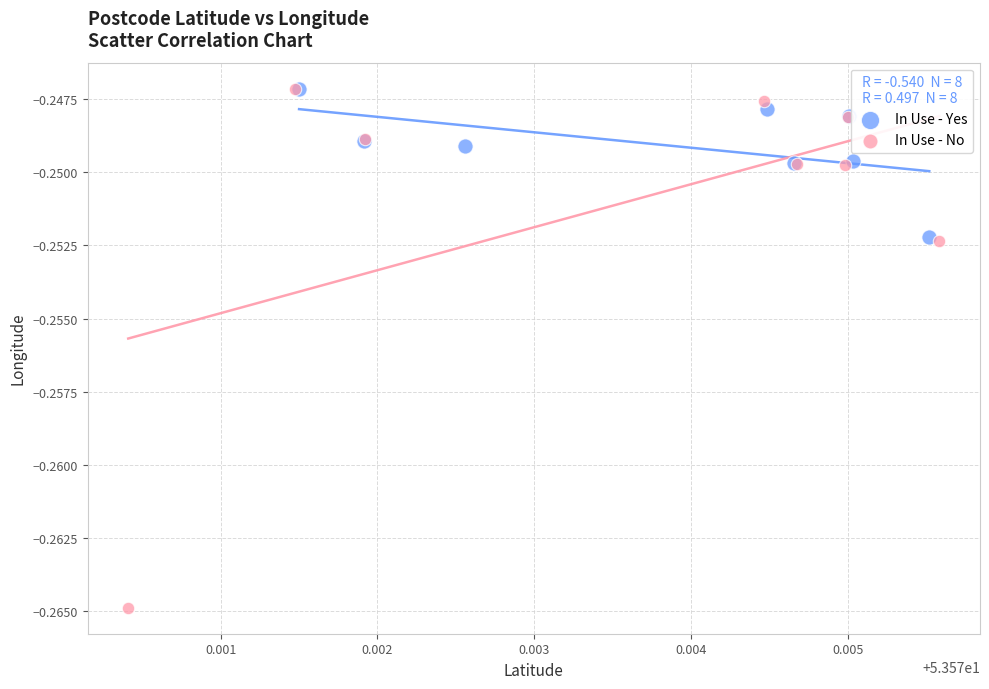

Which series contains the lowest Y value?

In Use - No